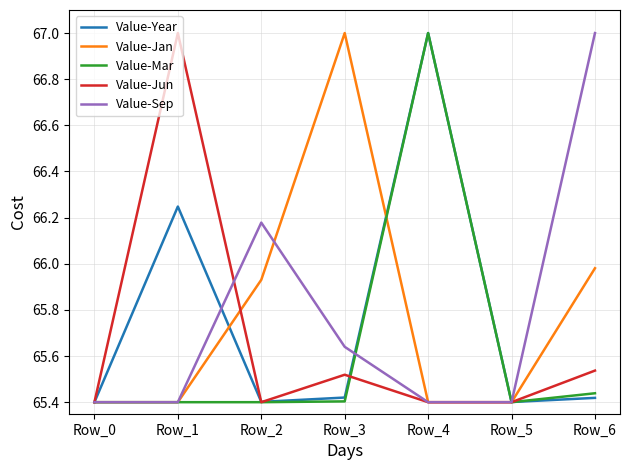

Is it true that Value-Jan equals 104.3 at Row_5?

False